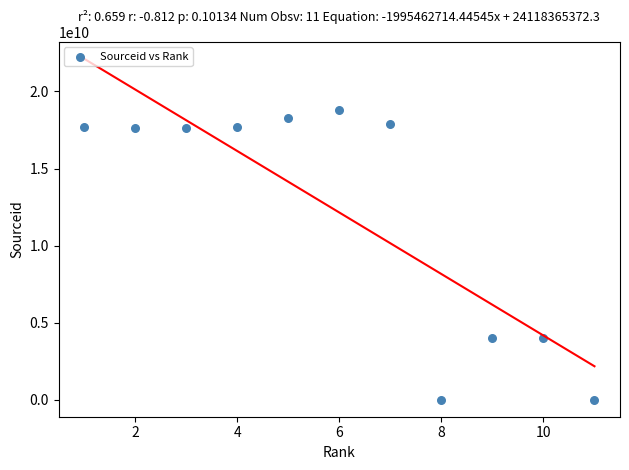

What is the range of Y values (max minus min)?

18800140151